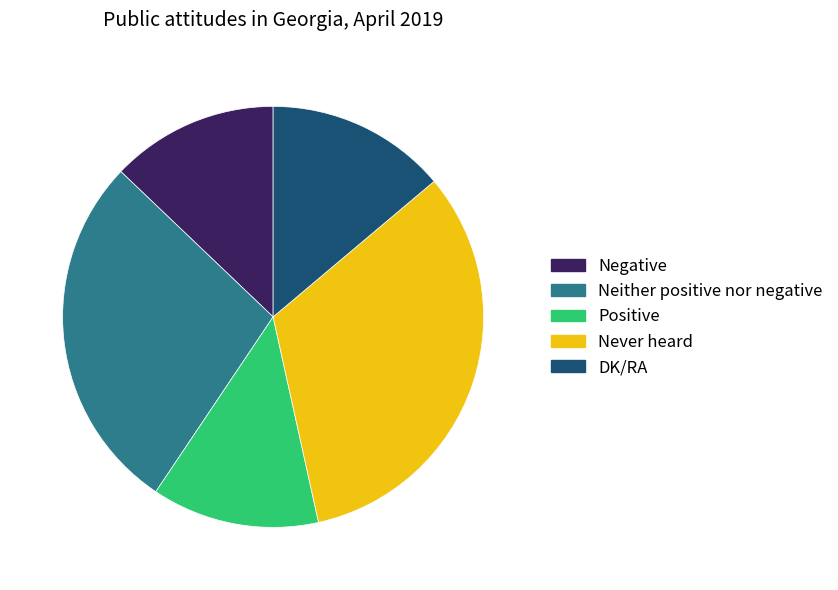

Which has a higher value, Positive or Neither positive nor negative?

Neither positive nor negative